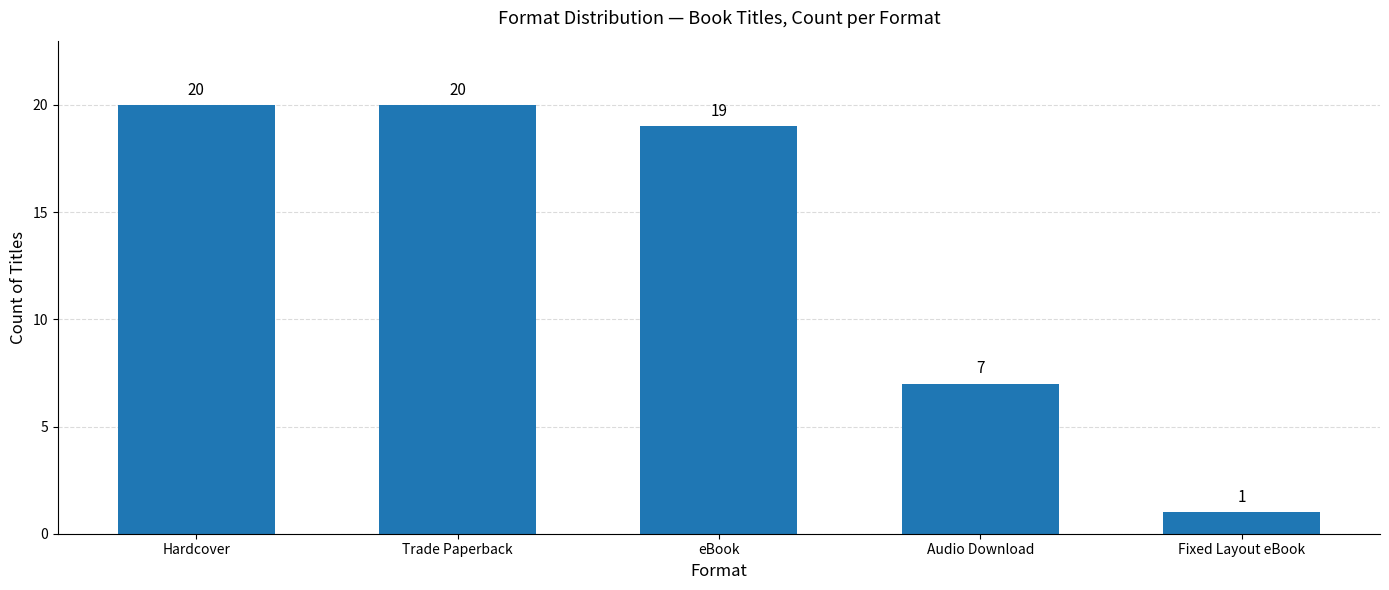

What is the average value?

13